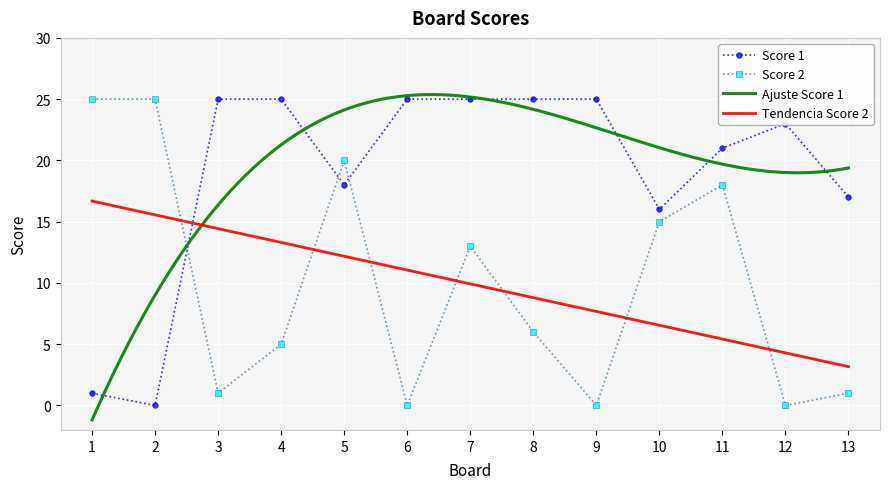

Rank the series at 3 from lowest to highest value.

Score 2, Score 1